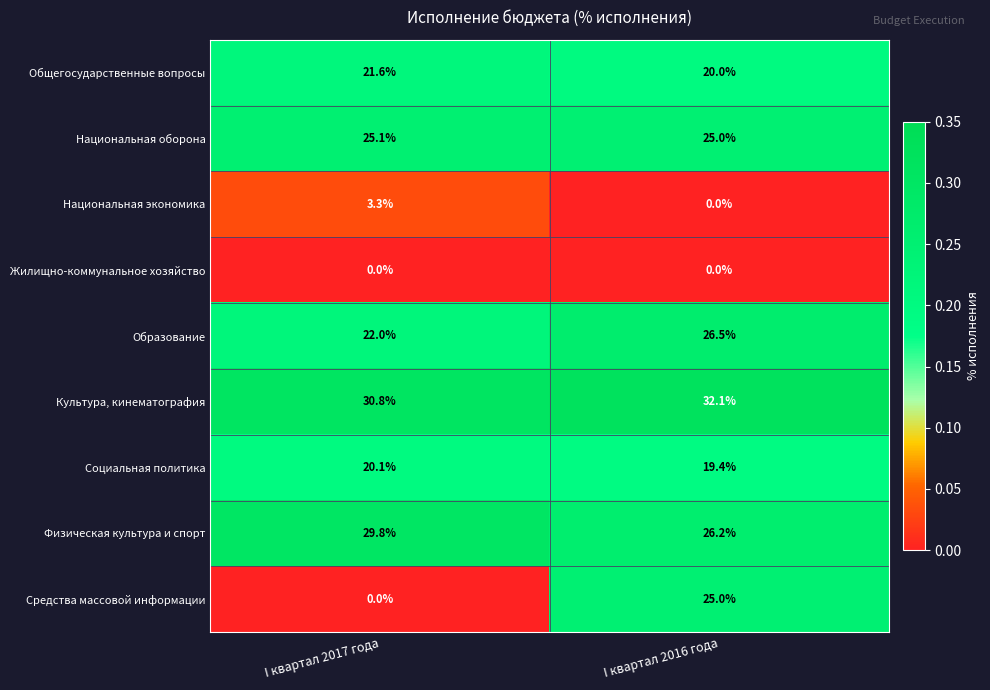

The value of Средства массовой информации at I квартал 2016 года is 25.0. True or false?

True